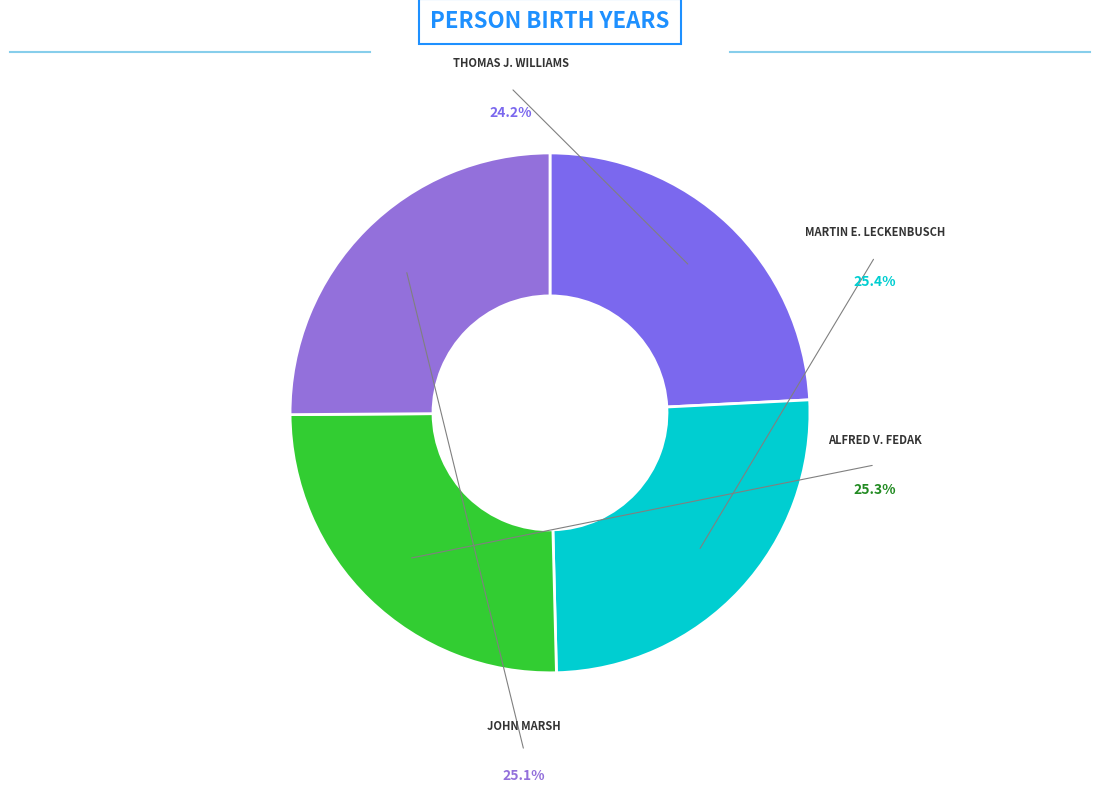

To the nearest percent, what is the average slice percentage?

25%